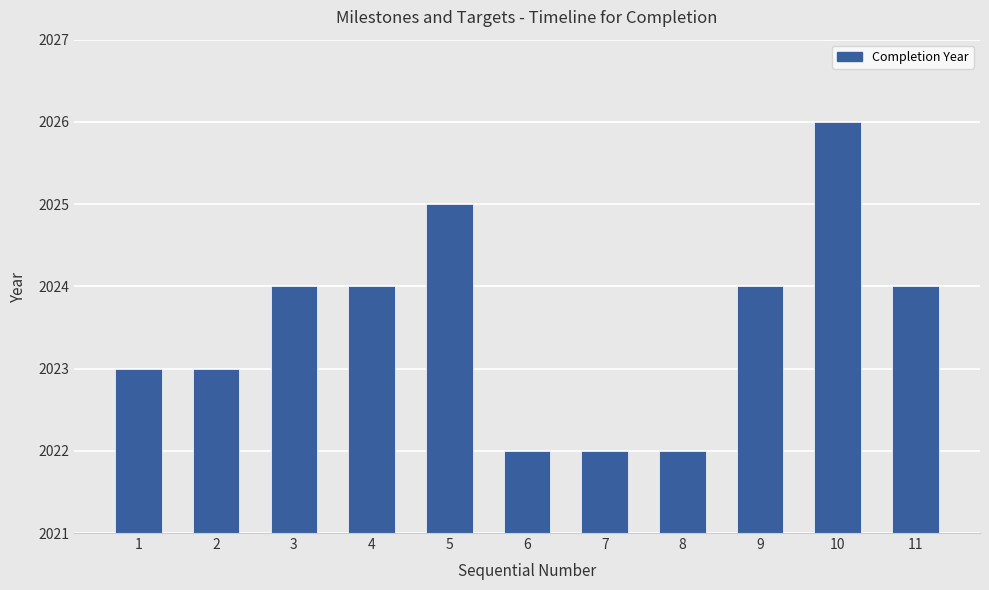

Count the number of data series in this chart.

1